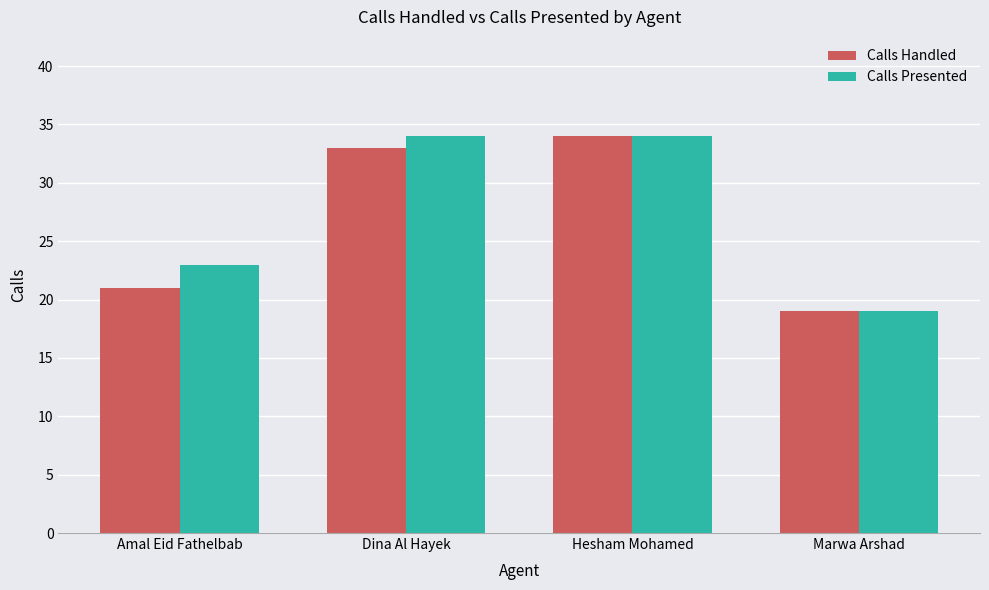

What is the value of the Calls Handled bar at the 1st from the left?

21